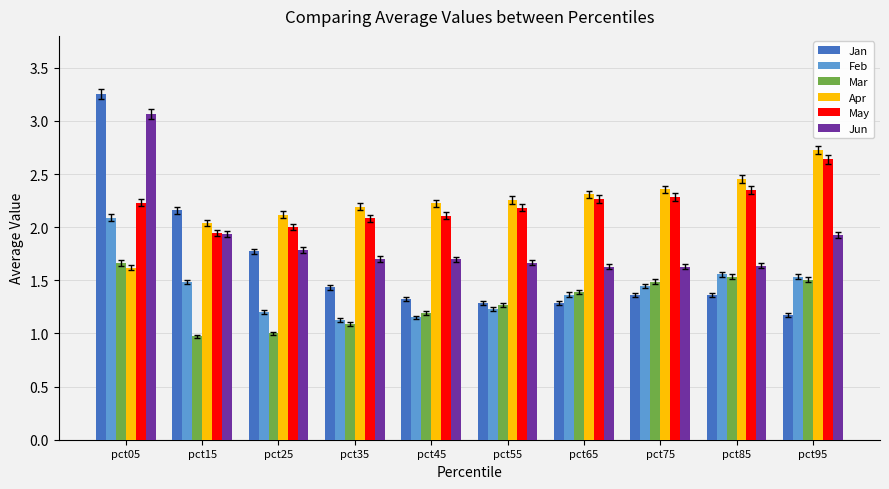

What is the difference between the second highest and second lowest values in the Feb series?

0.4